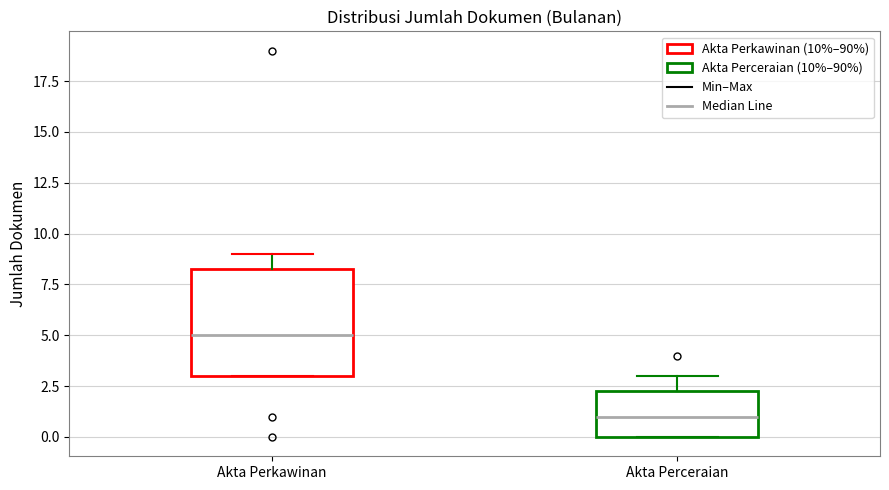

Comparing the boxes themselves (not the whiskers), which one is the tallest?

Akta Perkawinan